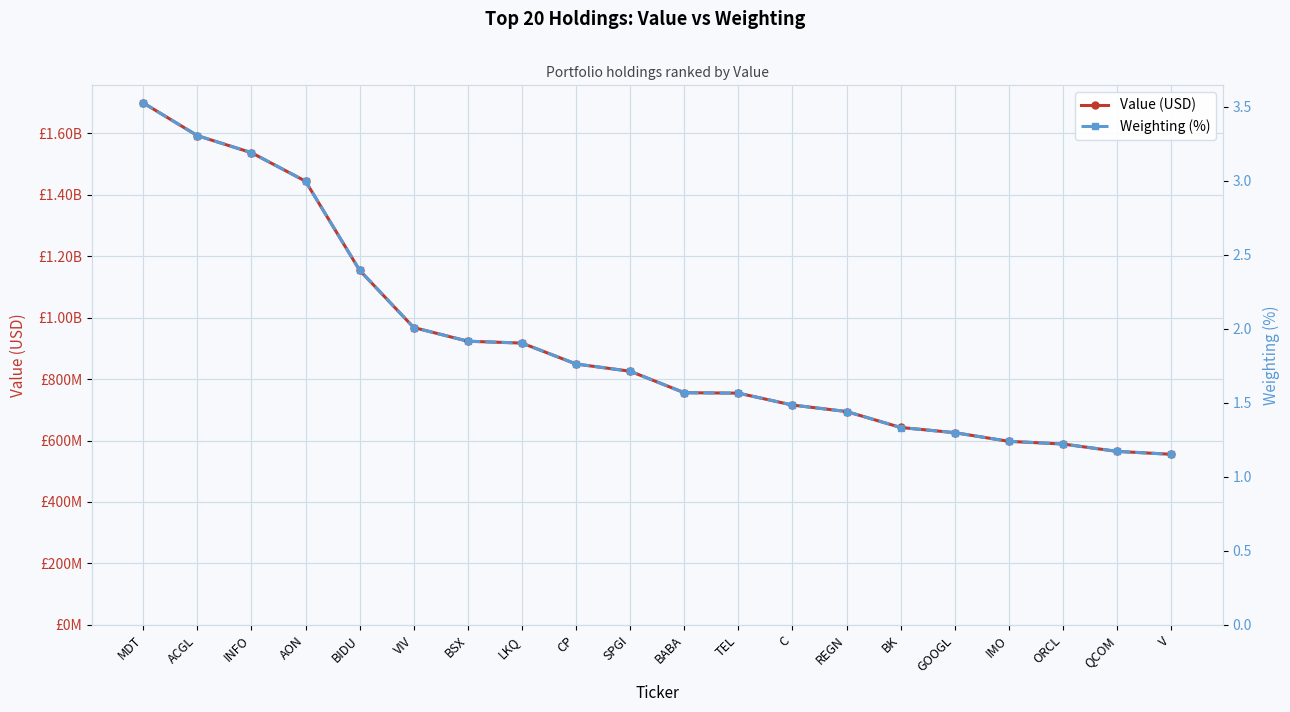

At which label does Value (USD) reach its minimum?

V